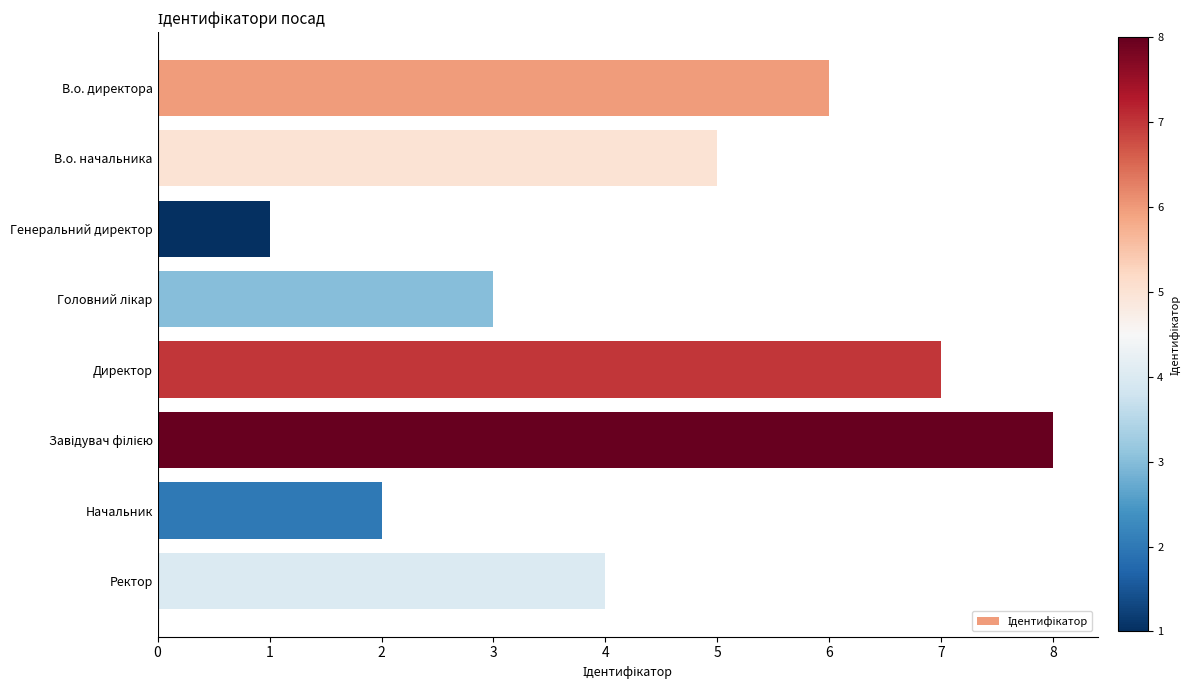

What is the approximate value at Директор?

7